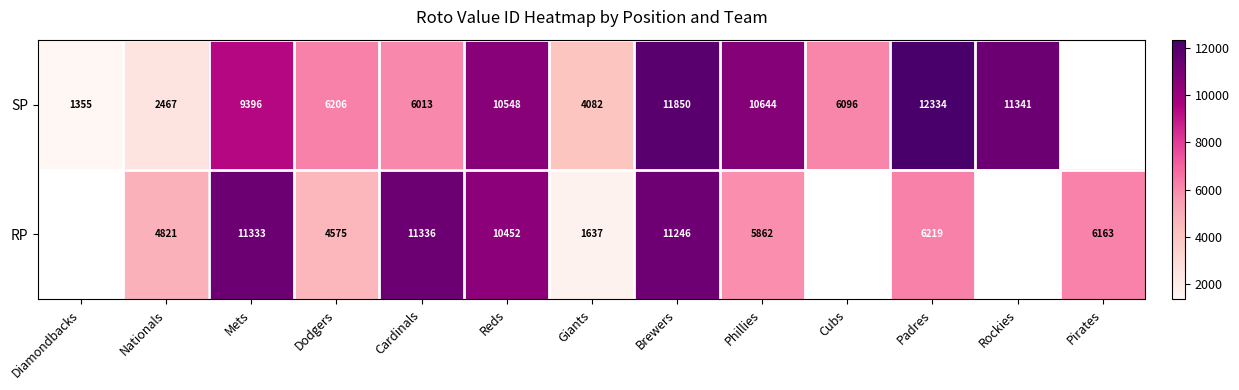

Rank the series at Mets from highest to lowest value.

RP, SP